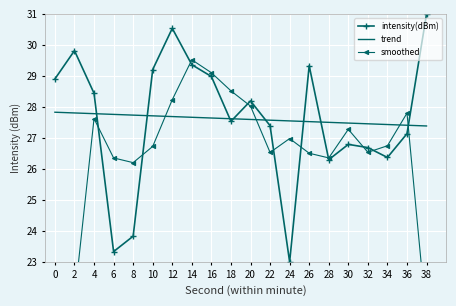

List the labels in order of trend value, smallest first.

38, 36, 34, 32, 30, 28, 26, 24, 22, 20, 18, 16, 14, 12, 10, 8, 6, 4, 2, 0